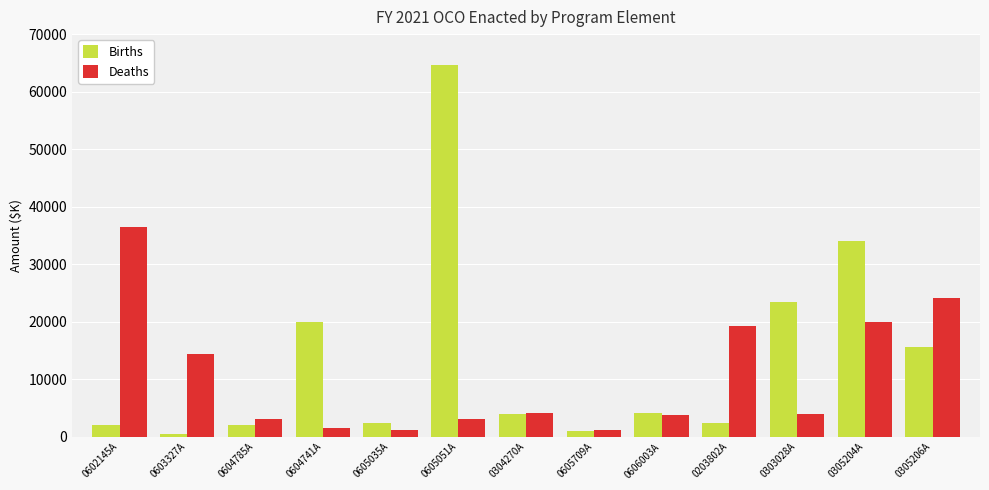

What are all the series names shown in the legend?

Births, Deaths